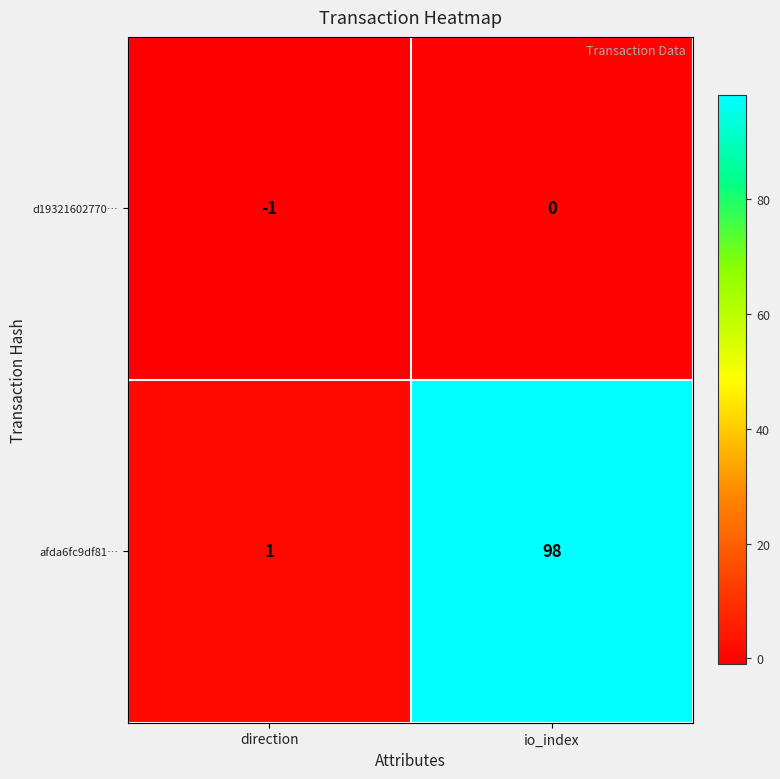

How many series are shown in this chart?

2